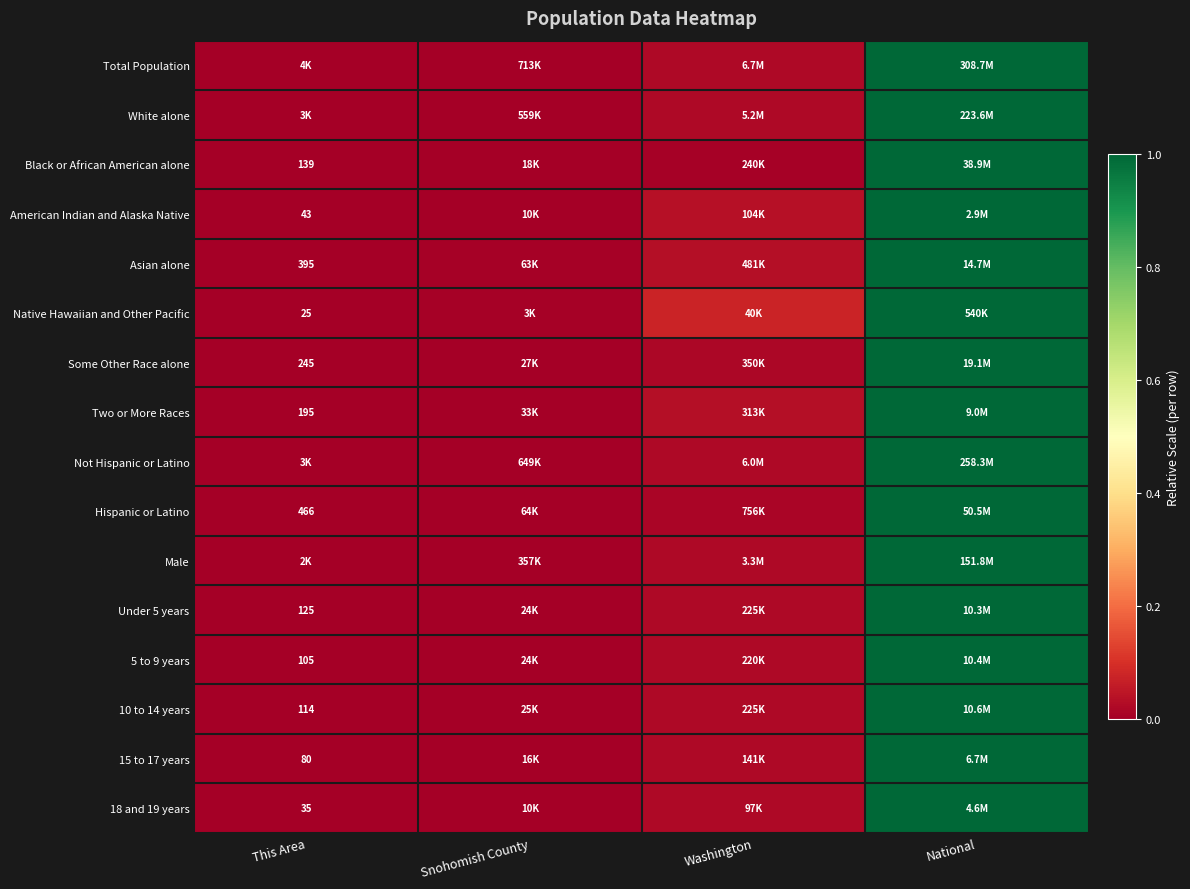

Which series has the largest range (max minus min)?

Total Population